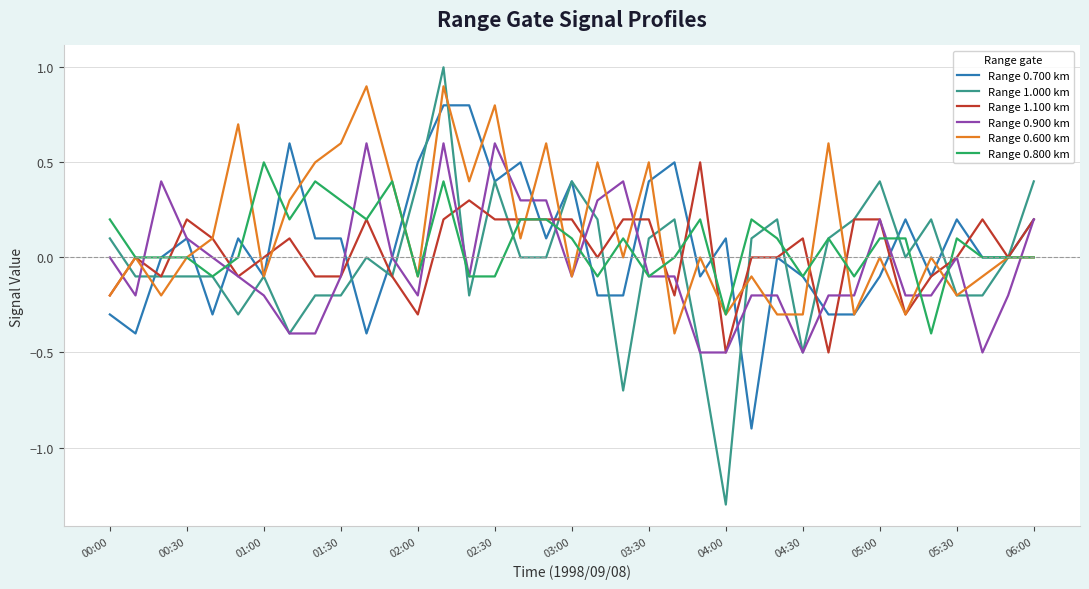

Which series has the largest range (max minus min)?

Range 1.000 km